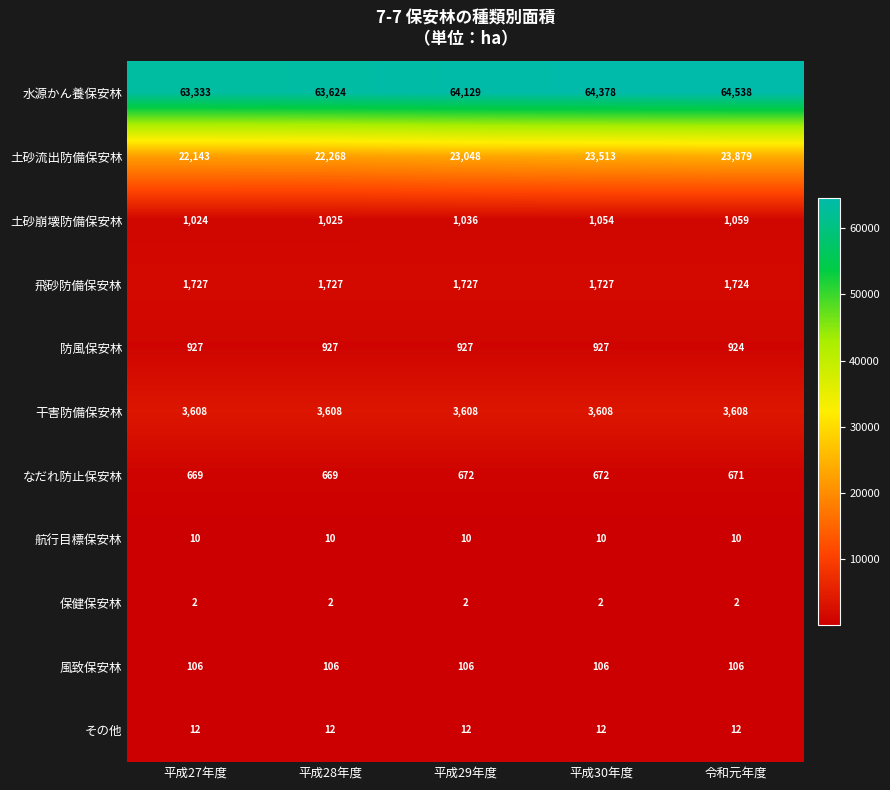

Which label corresponds to the largest value in the chart?

令和元年度